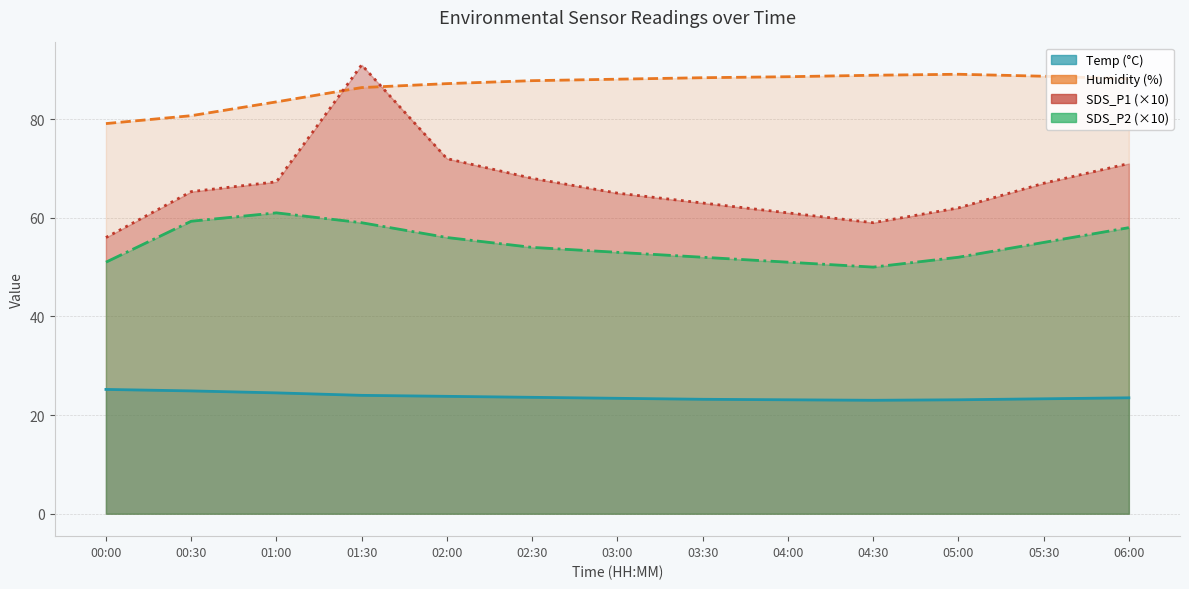

Reading left to right, what are all the values shown in this chart?

Temp: 00:00=25.2	00:30=24.9	01:00=24.5	01:30=24.0	02:00=23.8	02:30=23.6	03:00=23.4	03:30=23.2	04:00=23.1	04:30=23.0	05:00=23.1	05:30=23.3	06:00=23.5
Humidity: 00:00=79.1	00:30=80.7	01:00=83.5	01:30=86.4	02:00=87.2	02:30=87.8	03:00=88.1	03:30=88.4	04:00=88.6	04:30=88.9	05:00=89.1	05:30=88.7	06:00=88.2
SDS_P1: 00:00=56.0	00:30=65.3	01:00=67.3	01:30=91.0	02:00=72.0	02:30=68.0	03:00=65.0	03:30=63.0	04:00=61.0	04:30=59.0	05:00=62.0	05:30=67.0	06:00=71.0
SDS_P2: 00:00=51.0	00:30=59.3	01:00=61.0	01:30=59.0	02:00=56.0	02:30=54.0	03:00=53.0	03:30=52.0	04:00=51.0	04:30=50.0	05:00=52.0	05:30=55.0	06:00=58.0